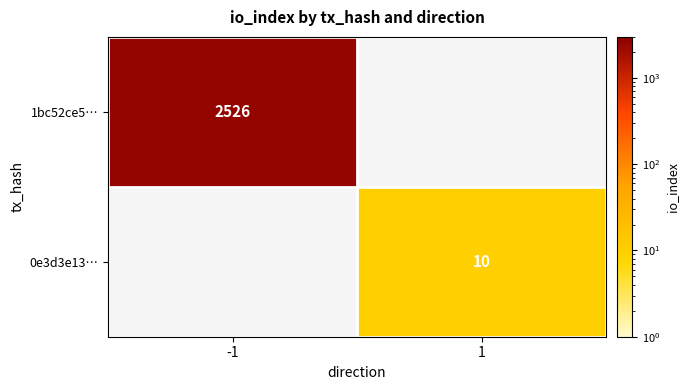

The 1bc52ce5… series shows 2526 at -1. True or false?

True